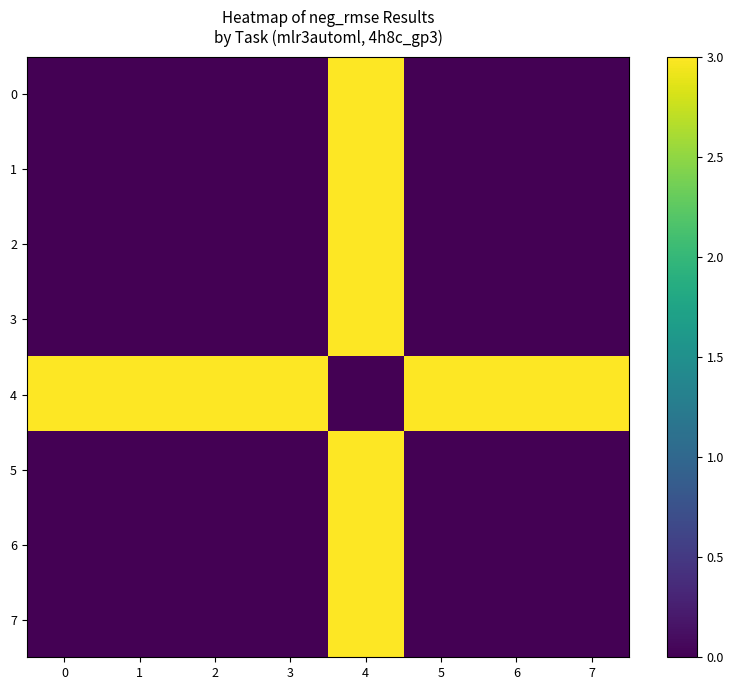

Which series has the largest total across all categories?

4